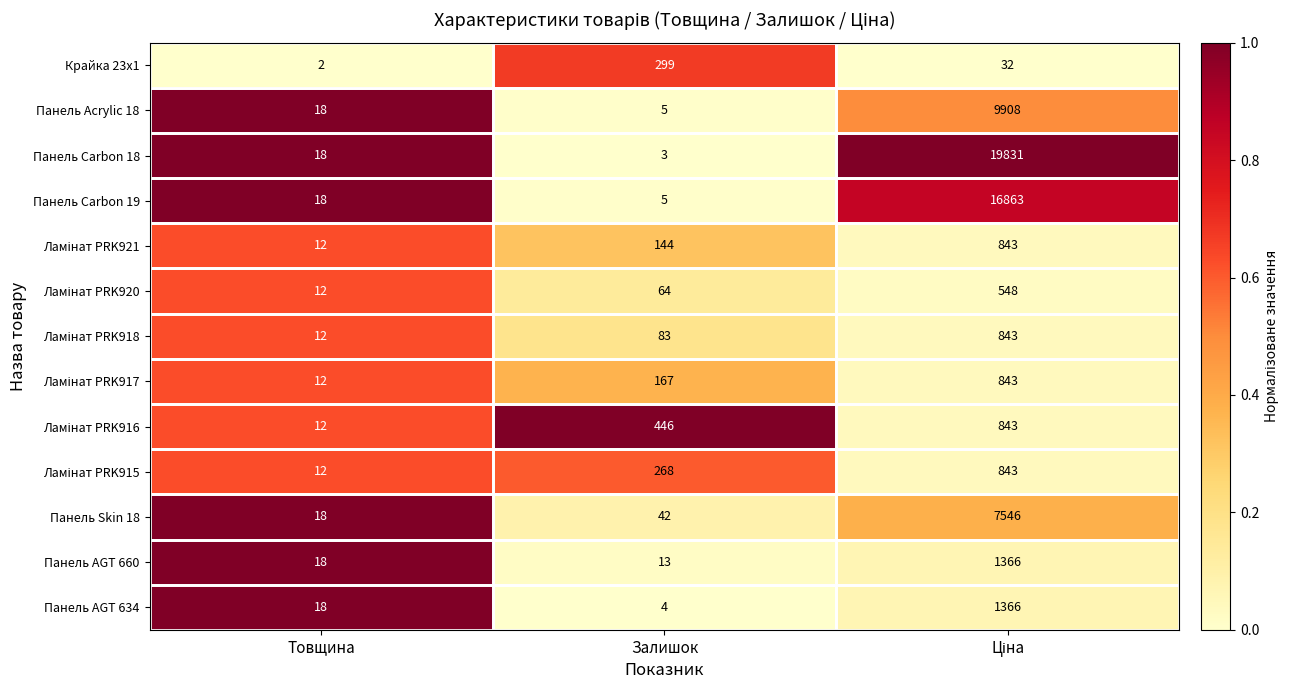

Count the number of data series in this chart.

13